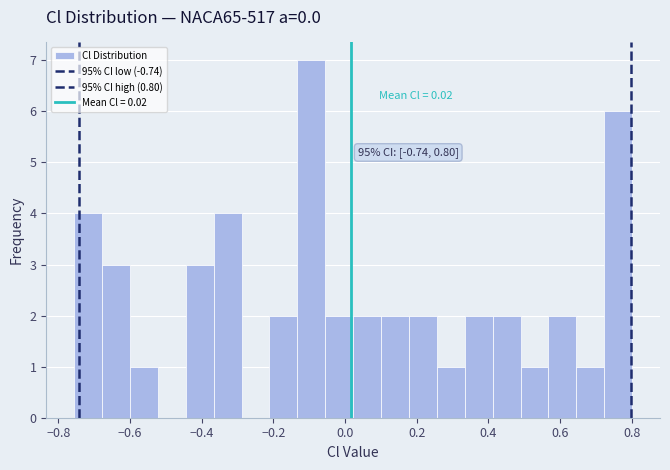

Around what value on the x-axis is the tallest bar? Give the approximate position of its centre, as read against the axis.

-0.10